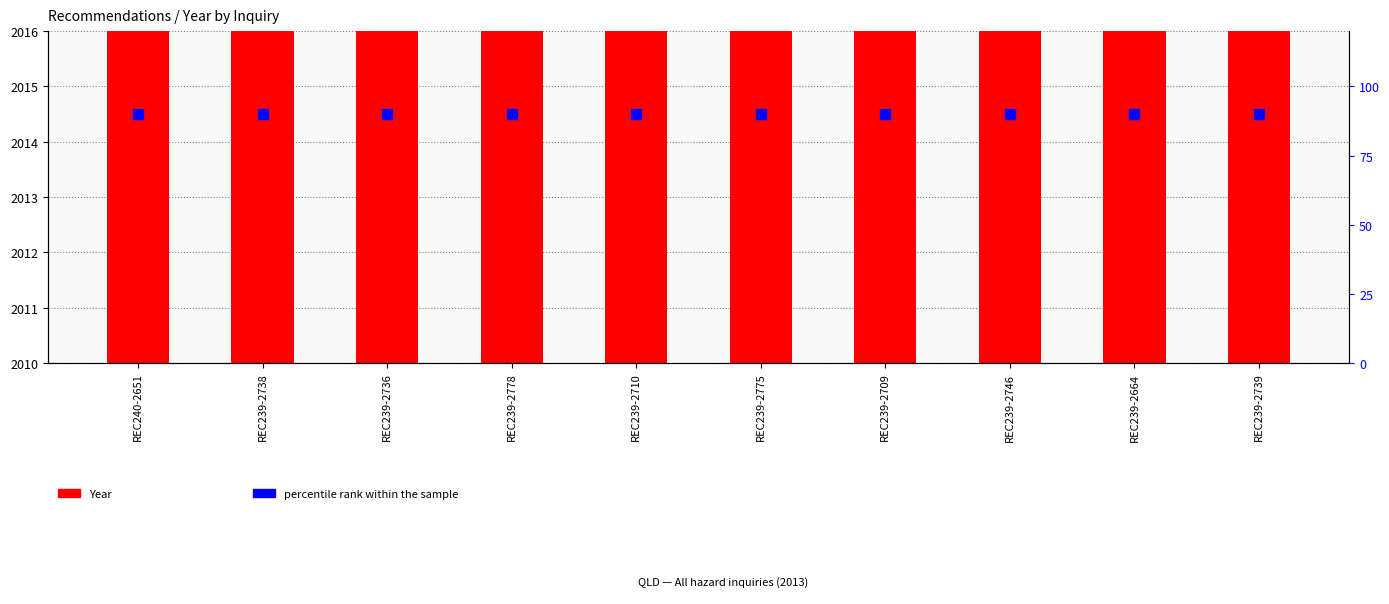

At how many categories does at least one series exceed 854?

10